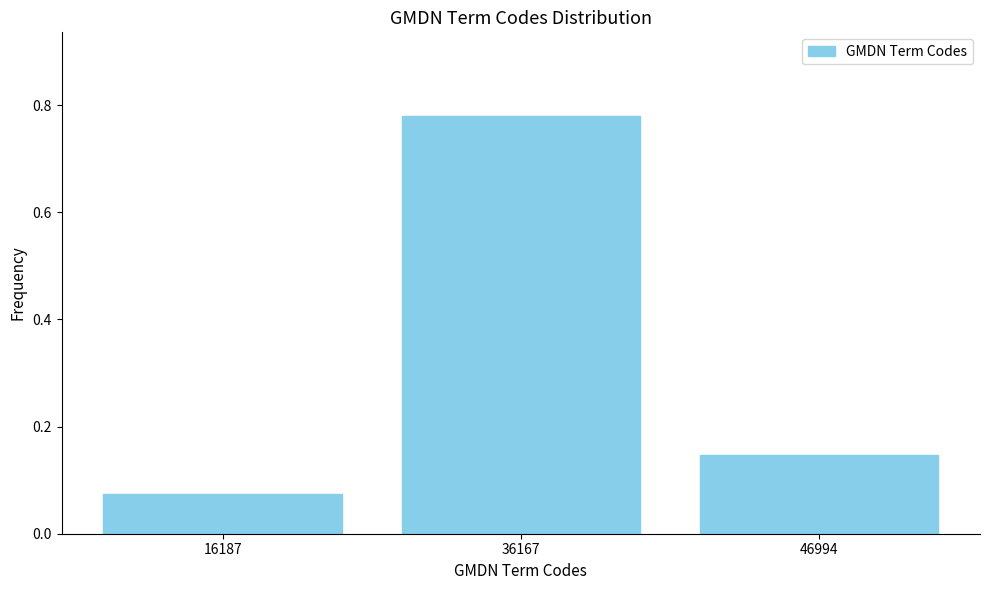

Which category has the highest value across all series?

36167